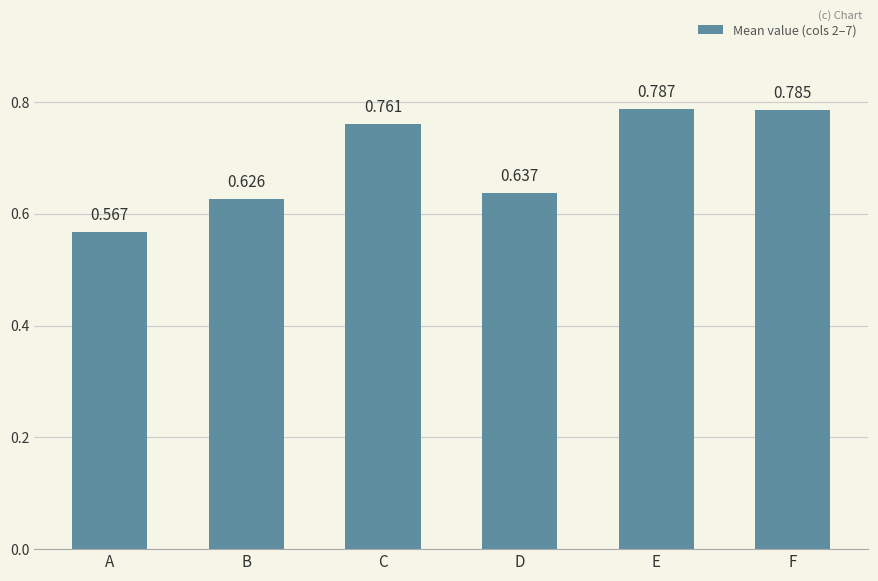

Which category has the lowest value across all series?

A